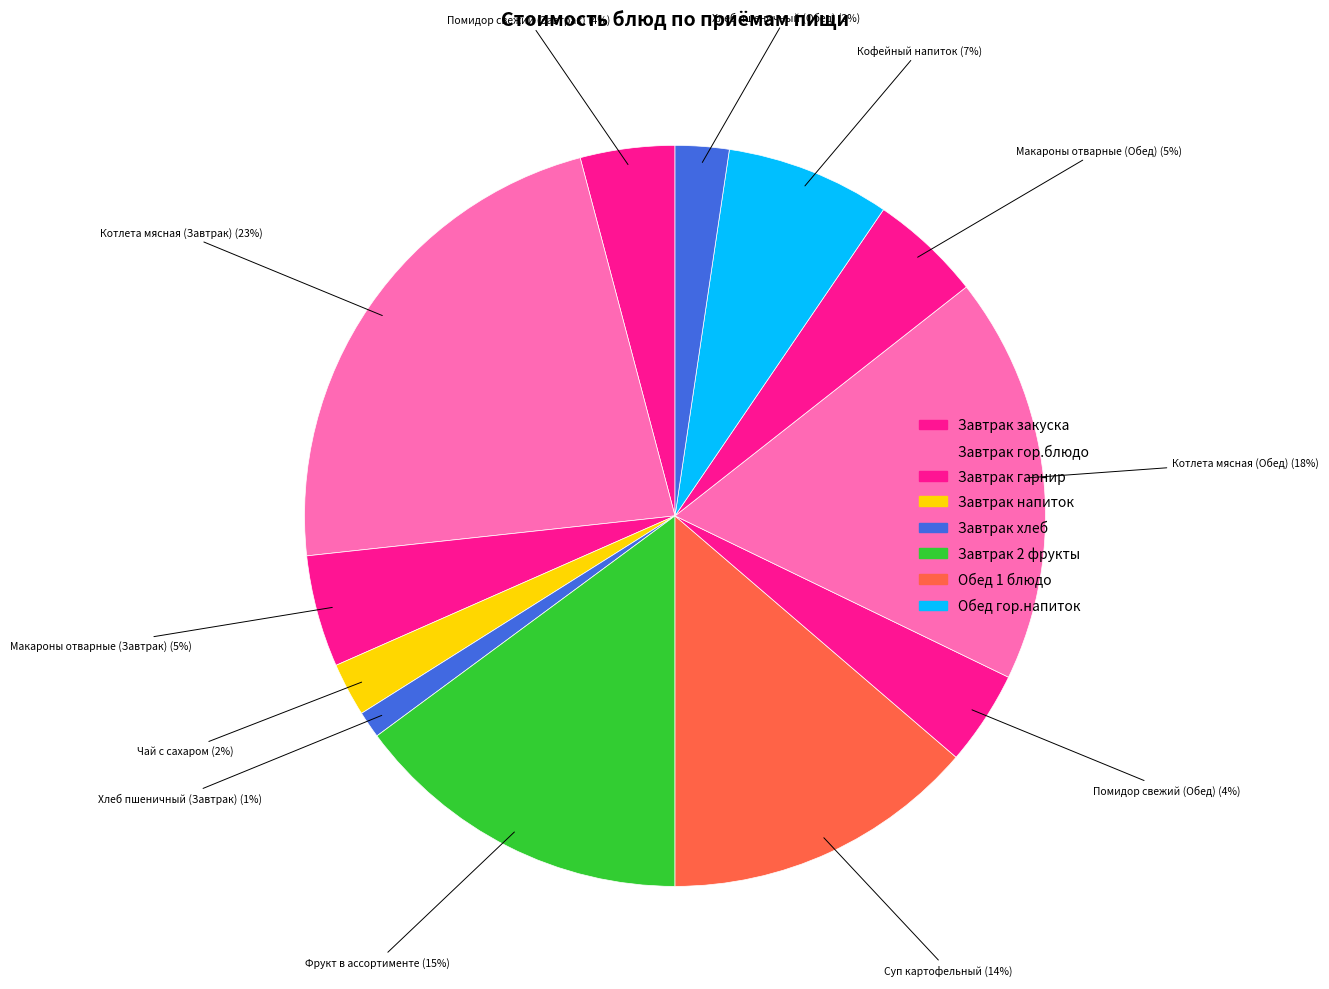

How many segments does this pie chart have?

12